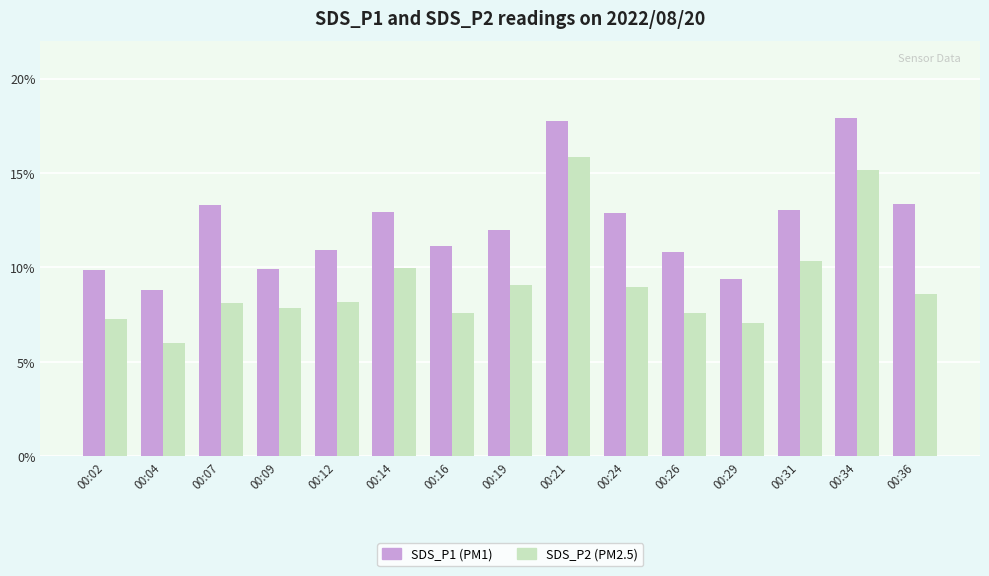

What is the total value across all series at 00:31?

23.4